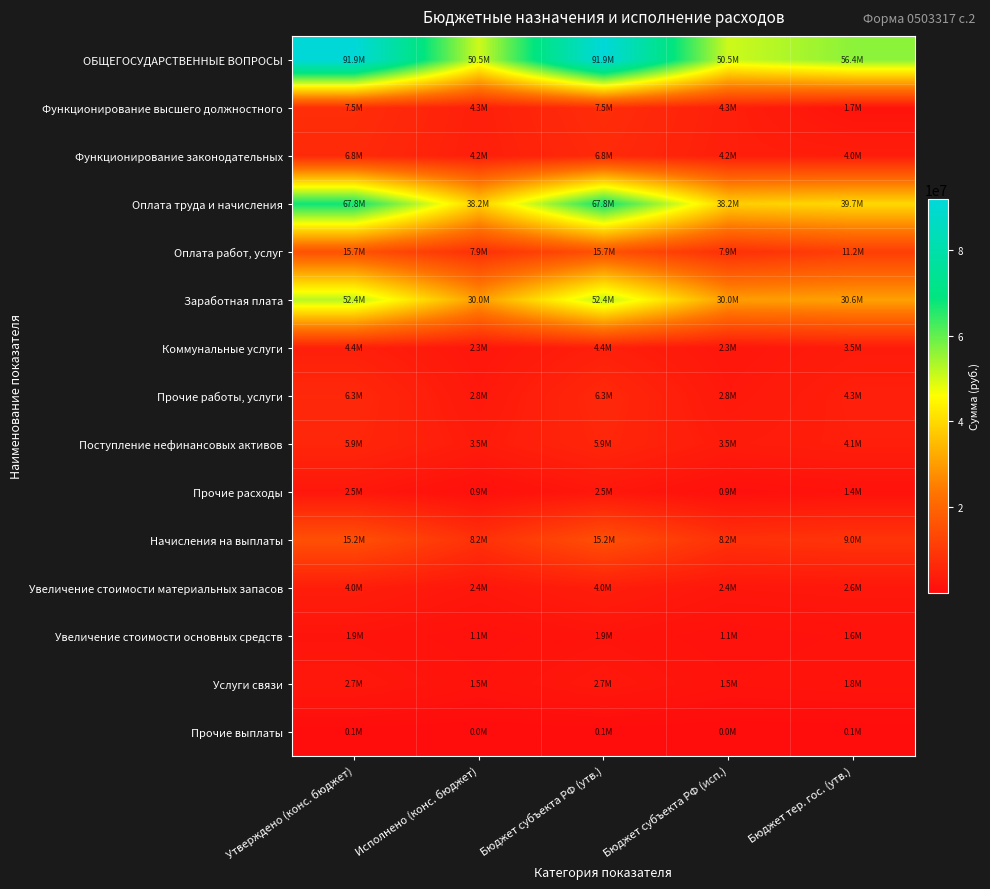

Which series changed the most between Исполнено (конс. бюджет) and Бюджет субъекта РФ (утв.)?

ОБЩЕГОСУДАРСТВЕННЫЕ ВОПРОСЫ